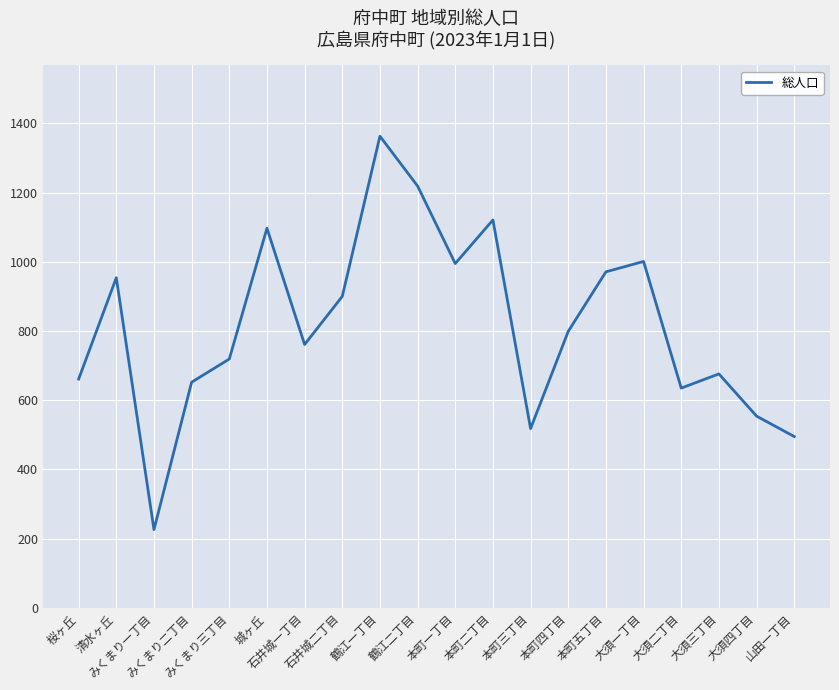

What is the difference between the maximum and minimum values?

1137